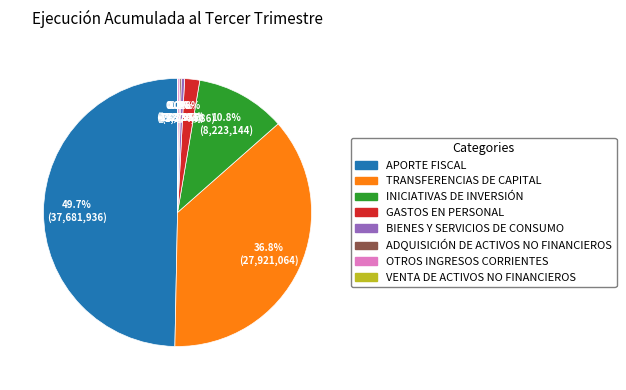

Which has a higher value, BIENES Y SERVICIOS DE CONSUMO or INICIATIVAS DE INVERSIÓN?

INICIATIVAS DE INVERSIÓN